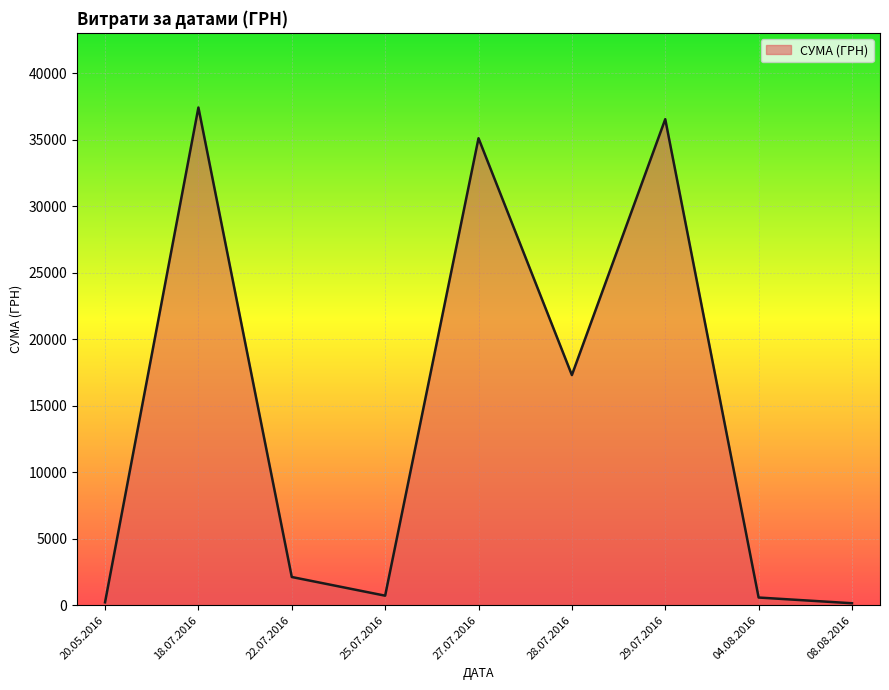

Does the chart have visible grid lines?

Yes